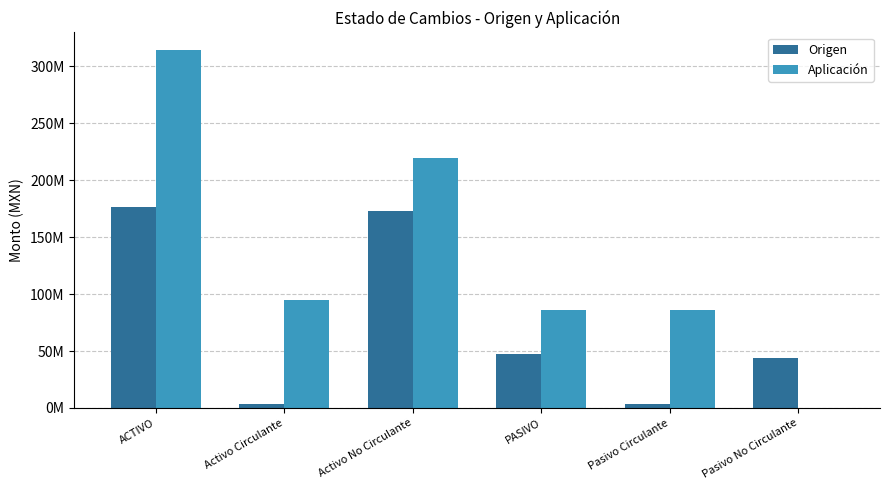

Which series has the widest spread of values?

Aplicación